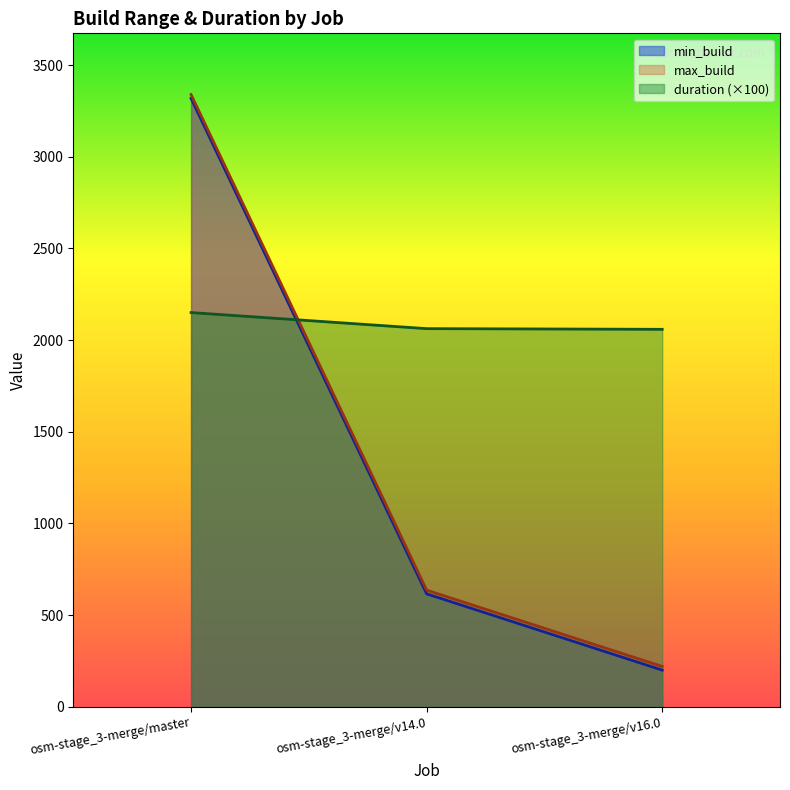

How many lines are shown in the chart?

3